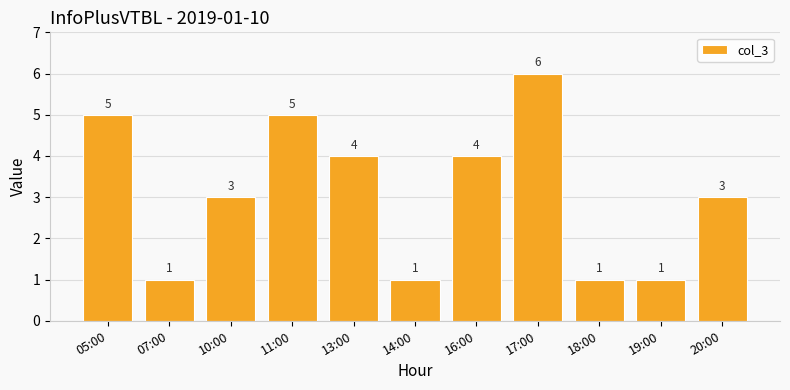

Does the chart contain stacked bars?

No